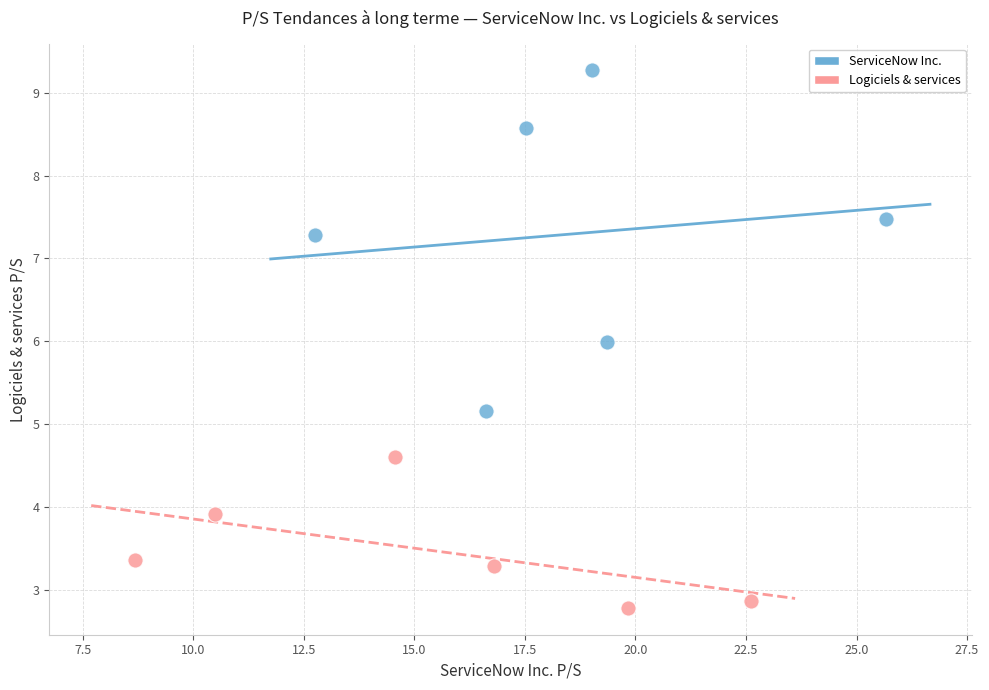

Which series contains the lowest Y value?

Logiciels & services